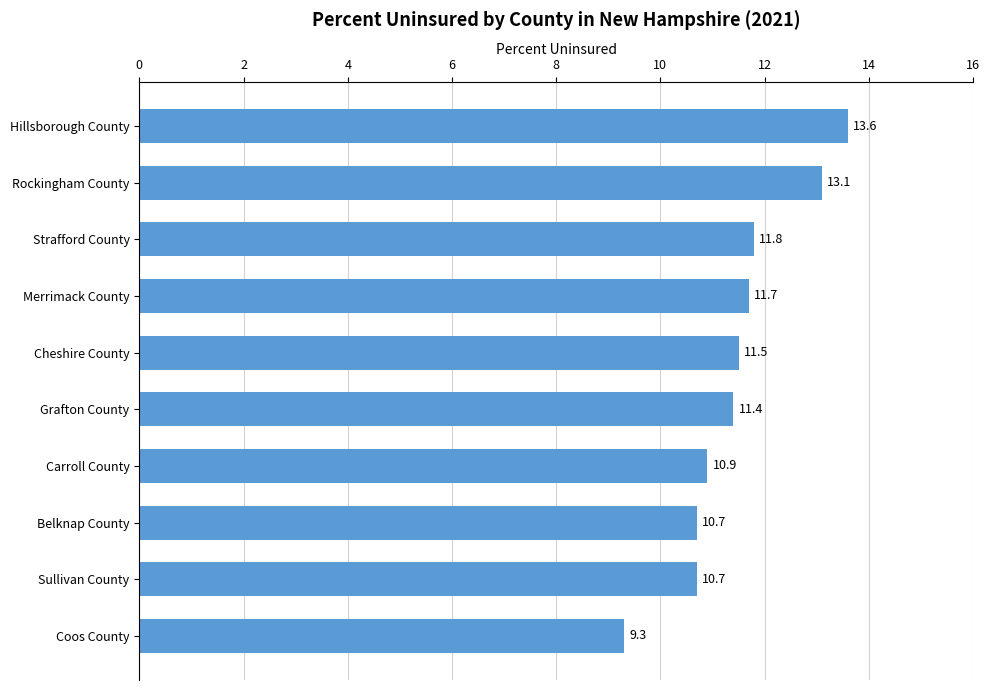

Between Cheshire County and Hillsborough County, which is larger?

Hillsborough County